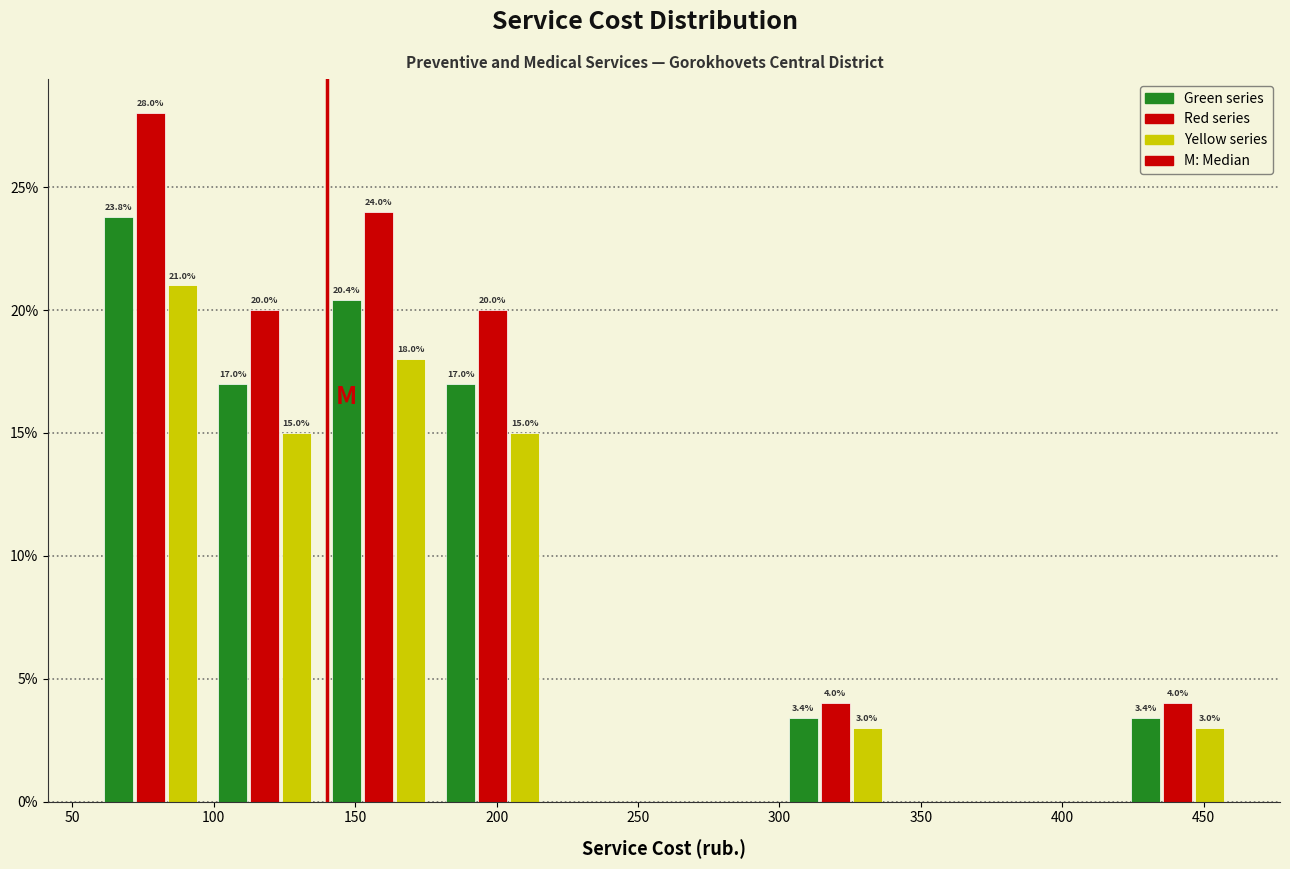

In the Red series series, which range on the x-axis has the tallest bar?

55 to 100